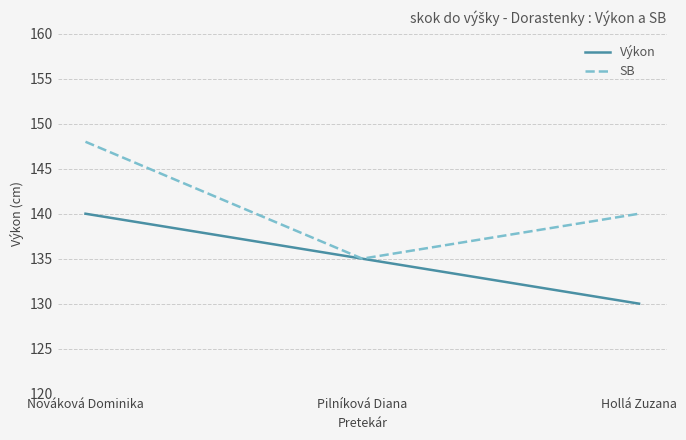

Which category has the lowest value in the Výkon series?

Hollá Zuzana